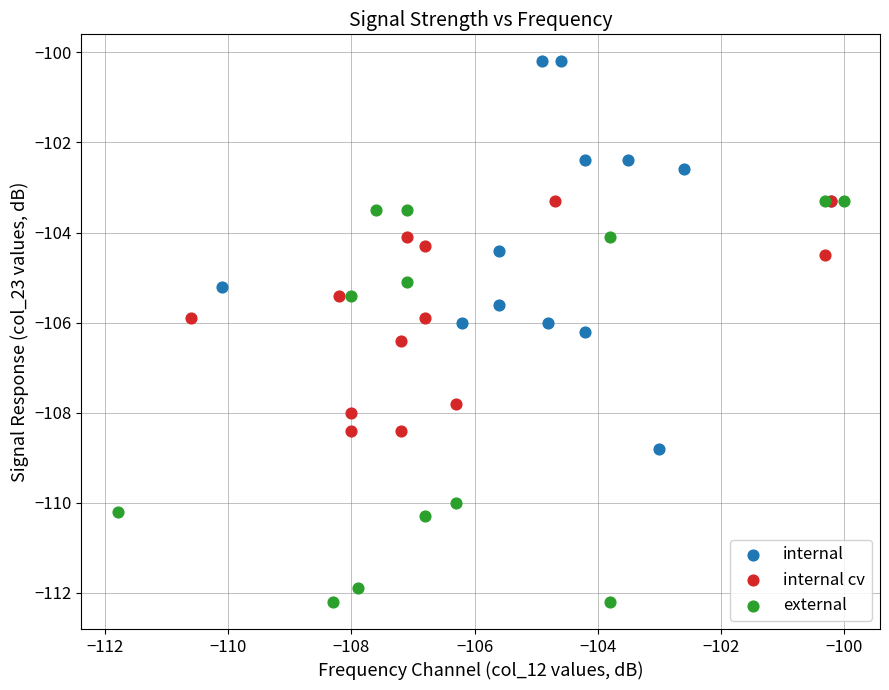

Which series reaches the maximum Y coordinate?

internal